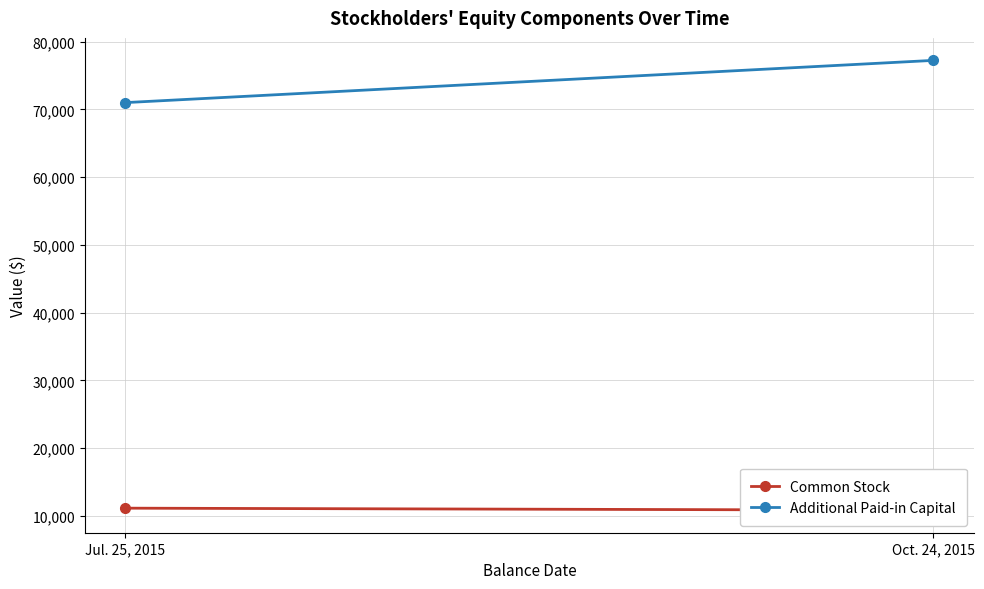

What is the approximate value of Common Stock at Oct. 24, 2015, to the nearest 10?

10820